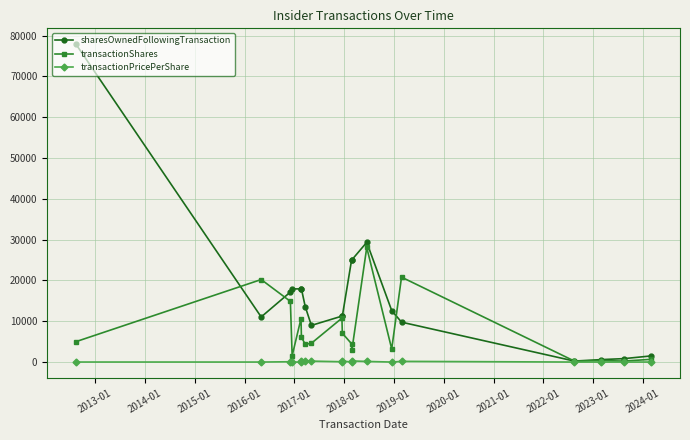

What is the value of the transactionShares point at the 15th from the left?

20804.0